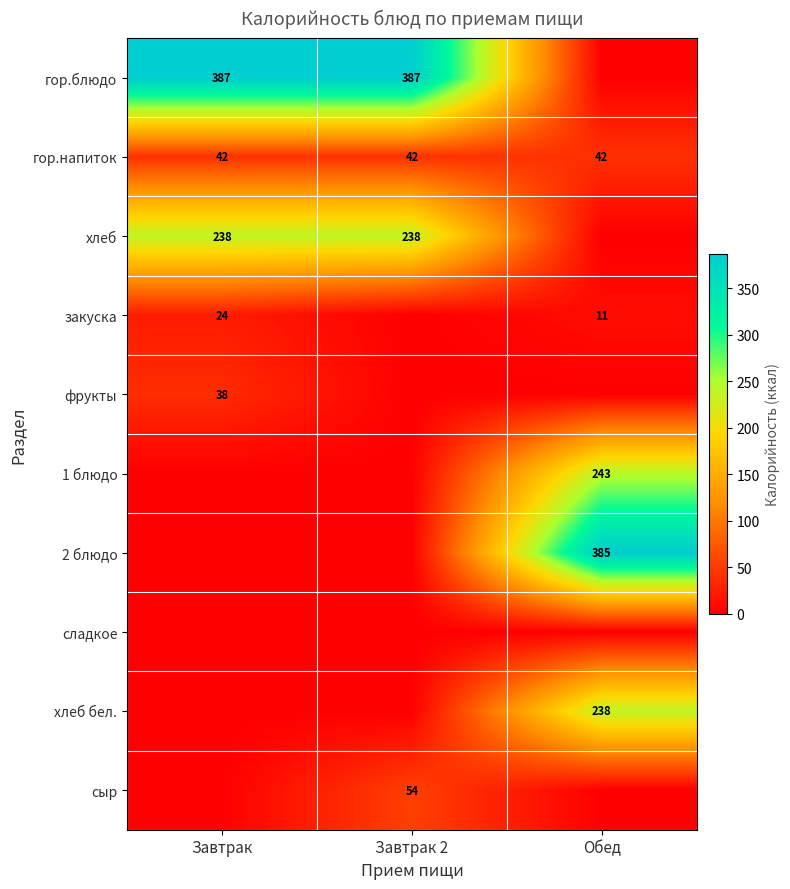

What is the sum of the закуска values at Обед and Завтрак?

35